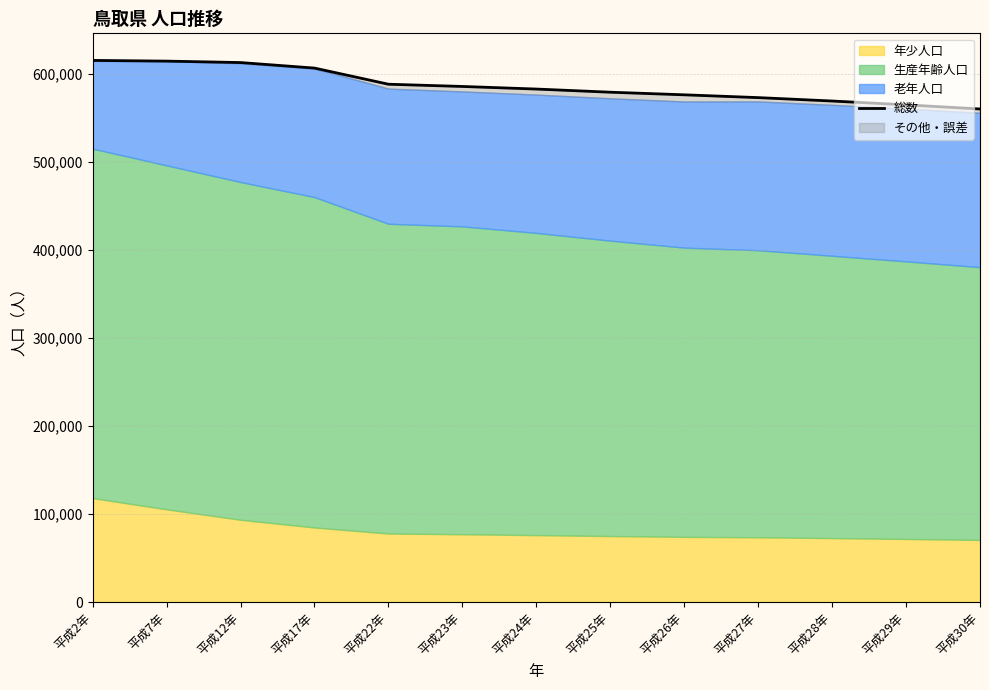

What position from the left is 平成12年?

3